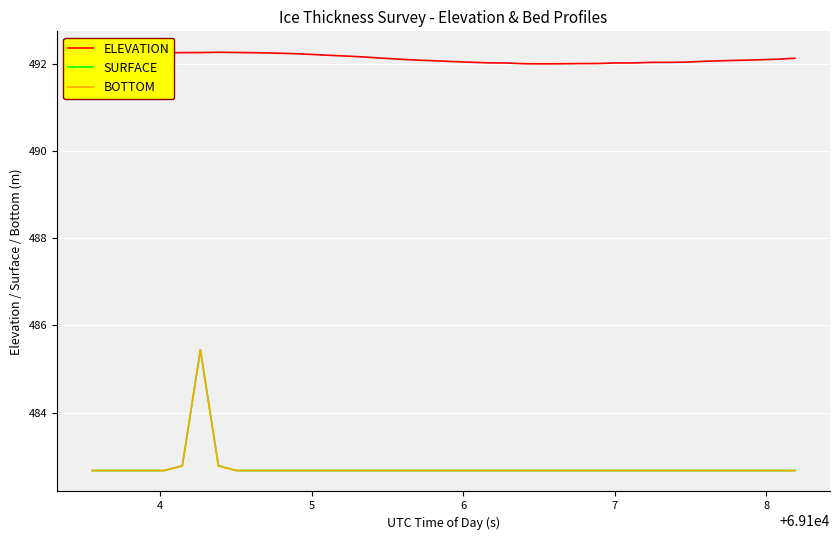

Does the chart have visible grid lines?

Yes